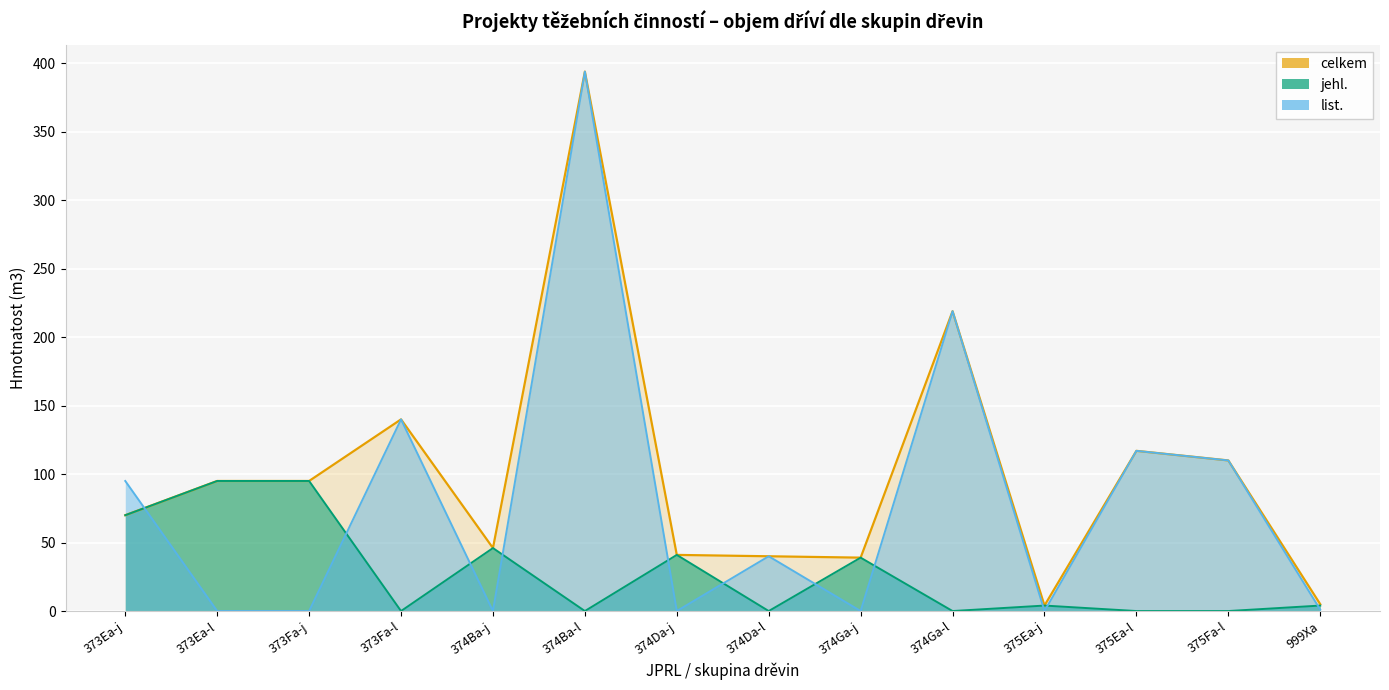

How many lines are shown in the chart?

3